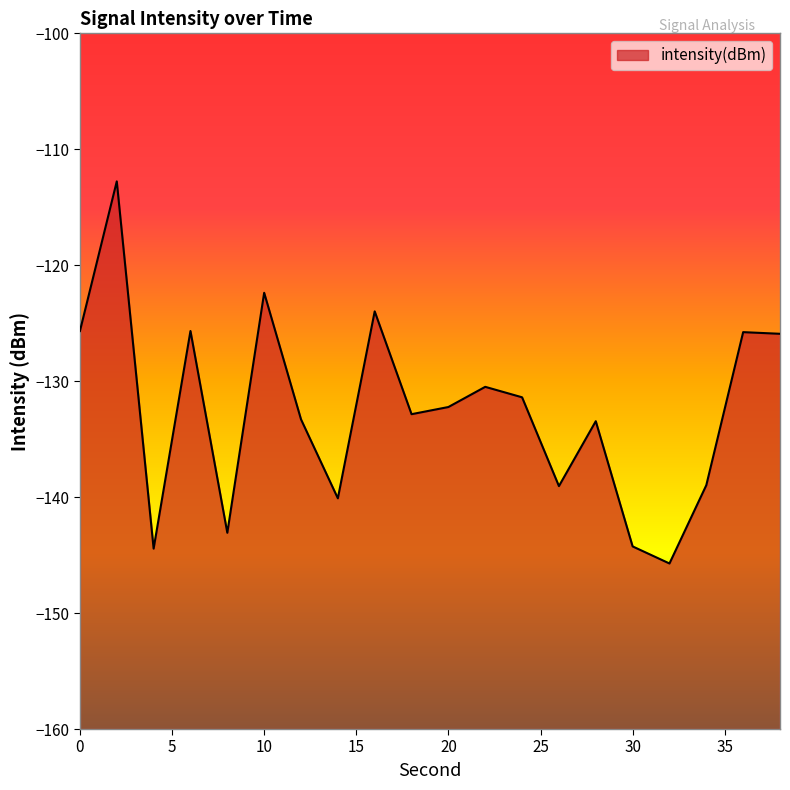

What is the change in value from 10 to 24?

-9.0